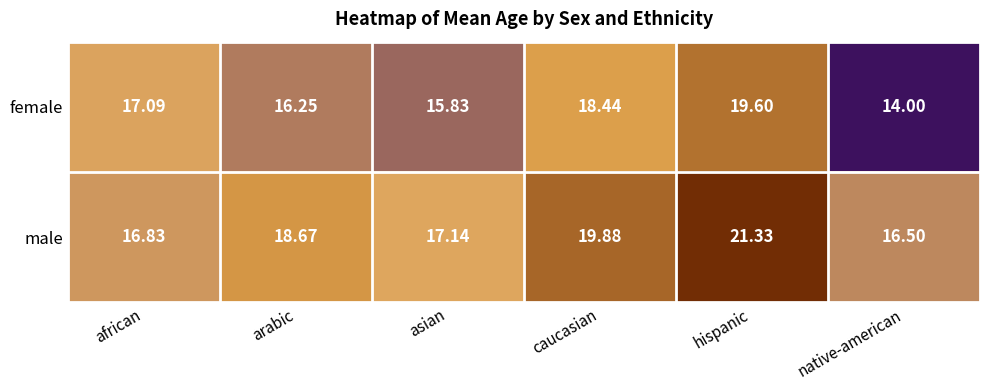

At how many categories does at least one series exceed 16?

6